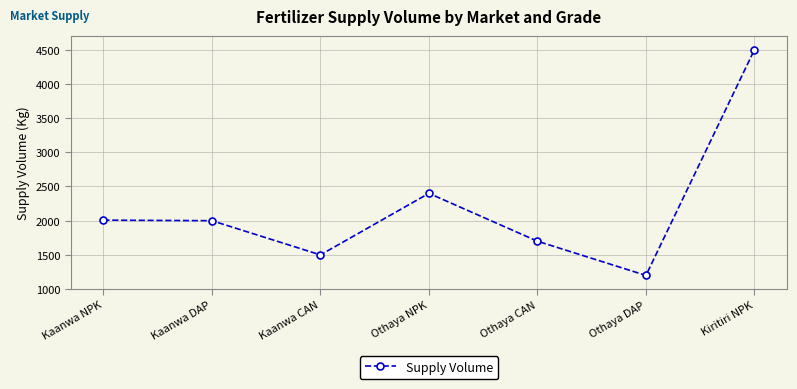

What is the greatest value displayed?

4500